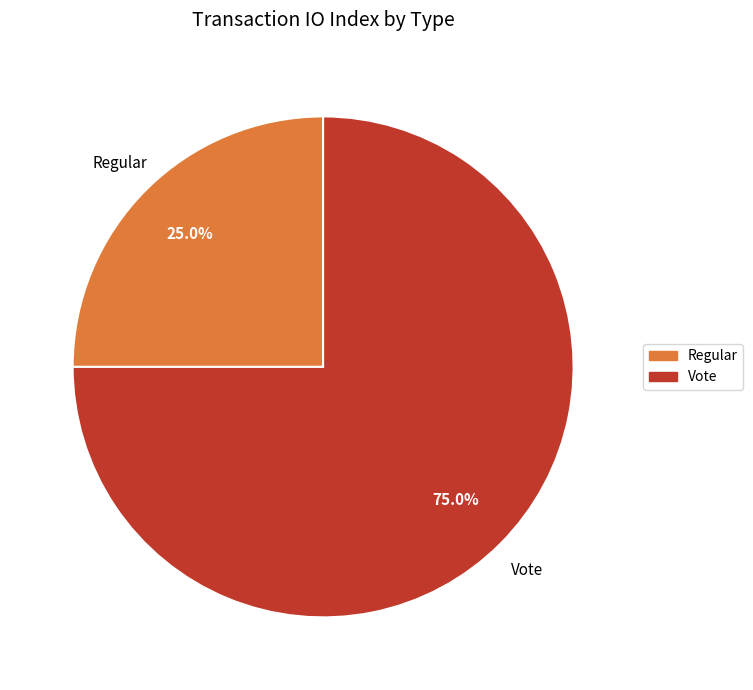

To the nearest percent, what percentage of the pie is Regular?

25%